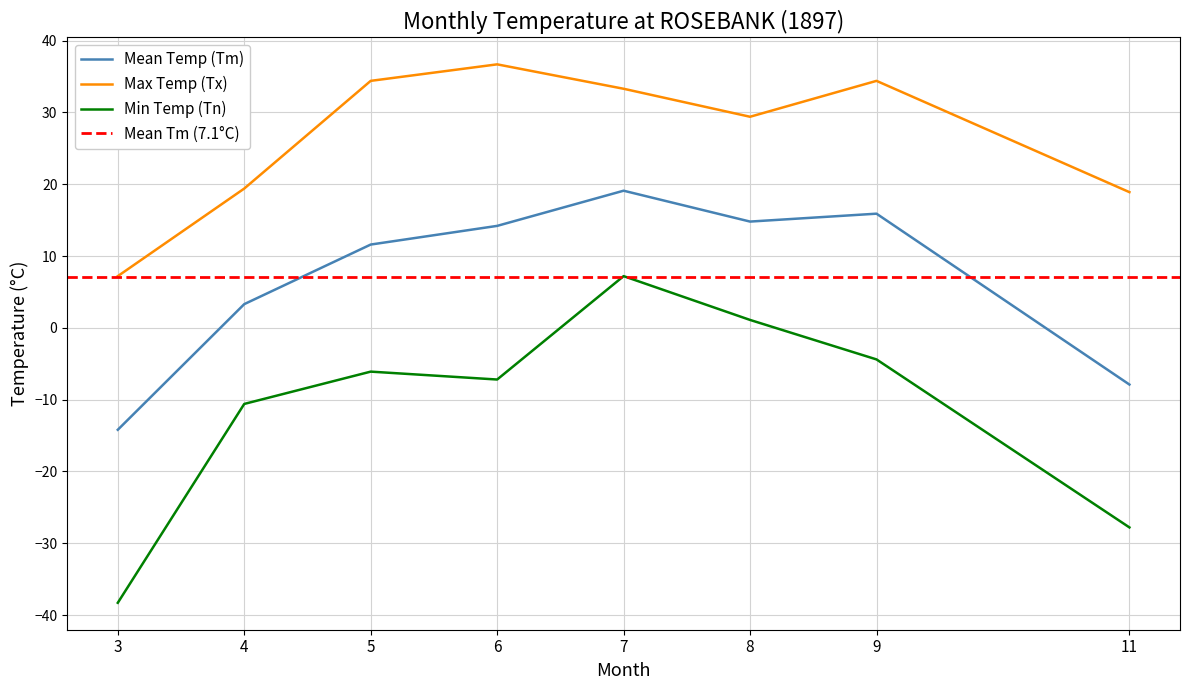

List the labels in order of Tn value, largest first.

7, 8, 9, 5, 6, 4, 11, 3